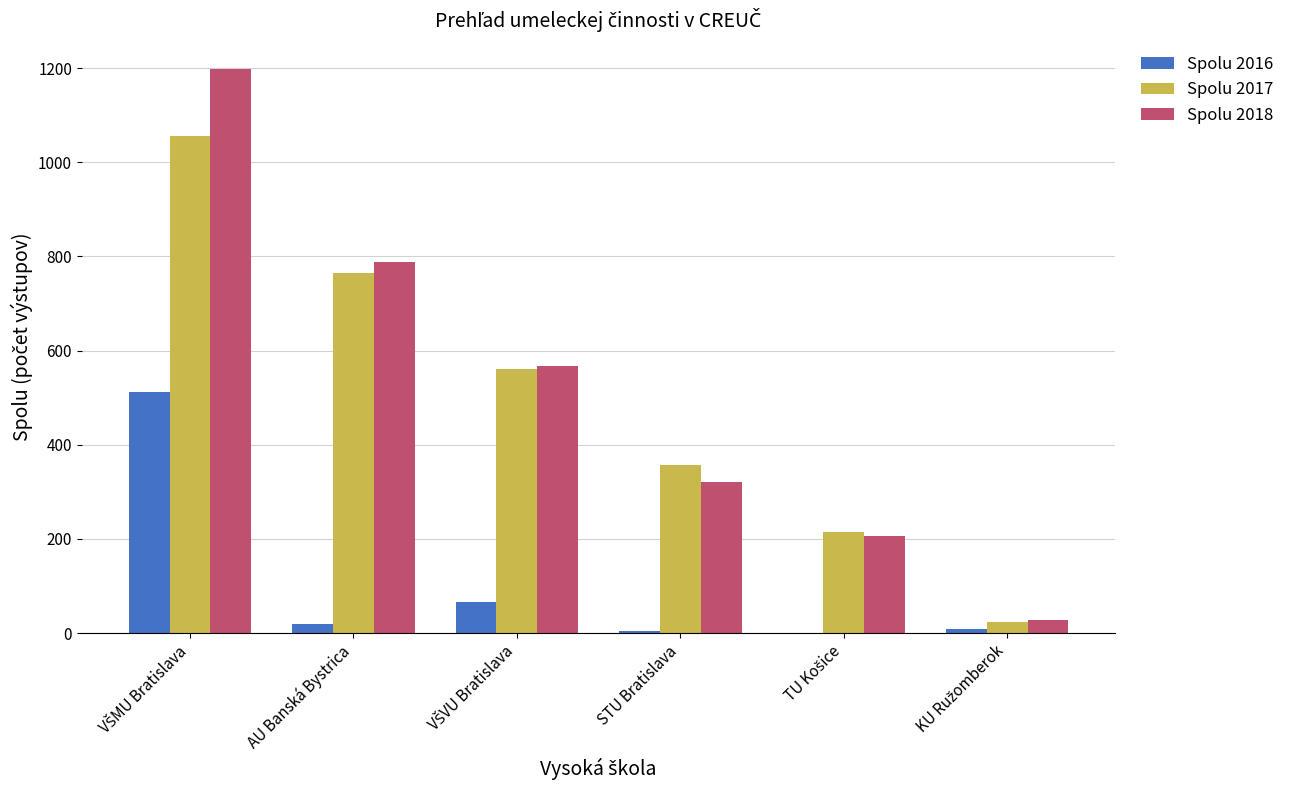

What is the sum of all Spolu 2016 values?

613